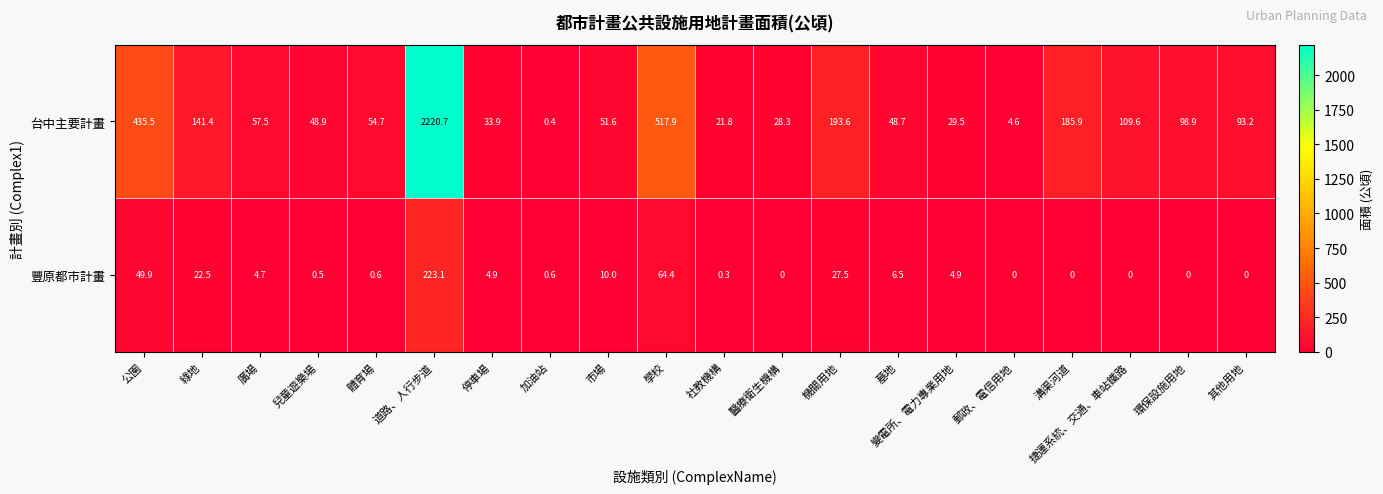

What is the difference between the second highest and second lowest values in the 豐原都市計畫 series?

64.4